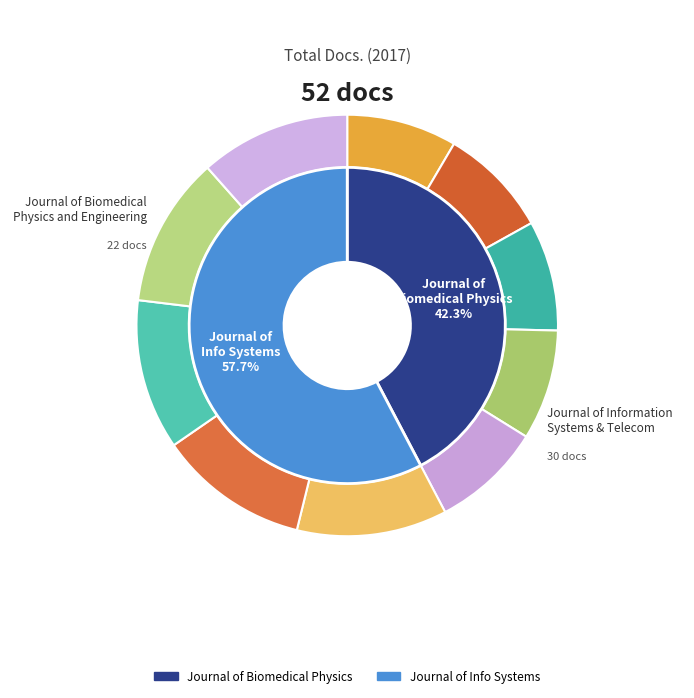

Count the number of slices in the pie.

2